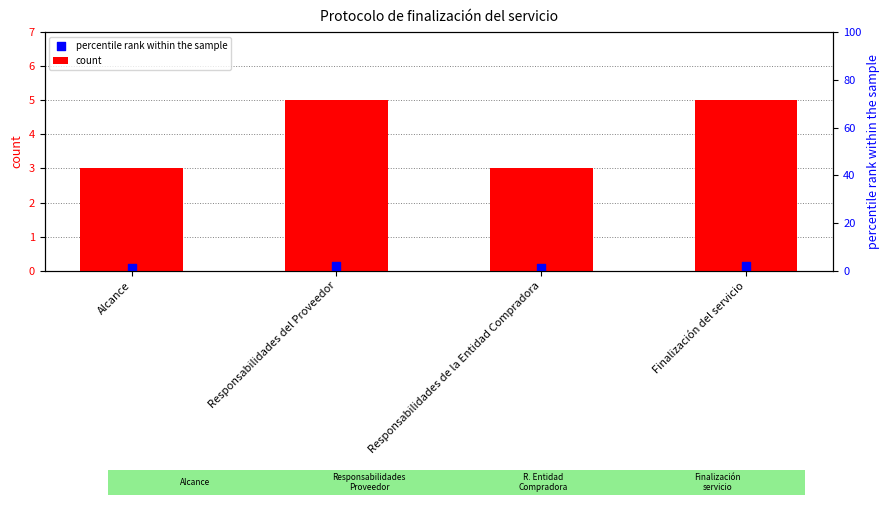

Which series contains the lowest Y value?

percentile rank within the sample